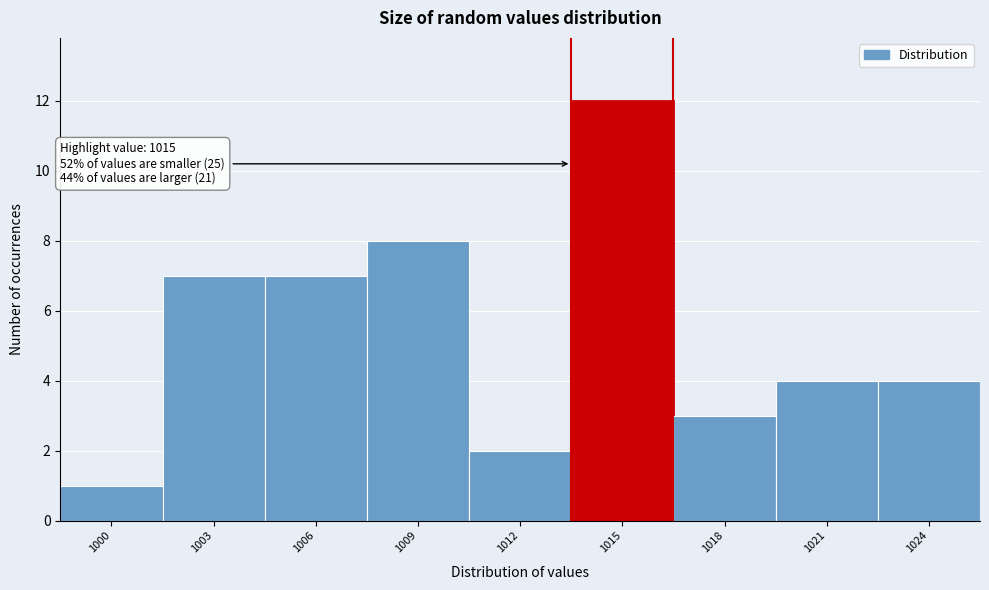

Reading right to left, extract all data points from this chart.

1024=4	1021=4	1018=3	1015=12	1012=2	1009=8	1006=7	1003=7	1000=1